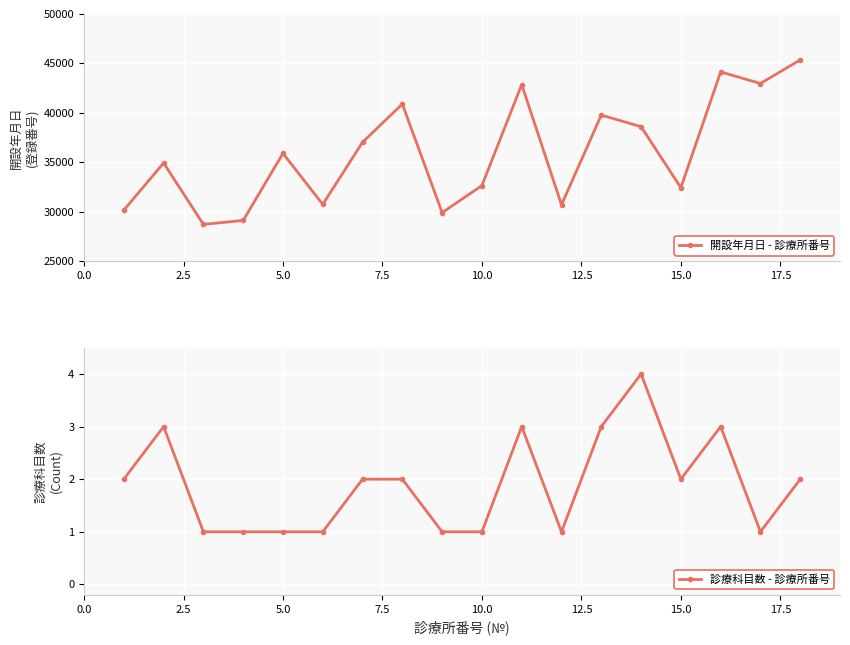

In 開設年月日 - 診療所番号, how many points are lower than both neighbors (excluding endpoints)?

6